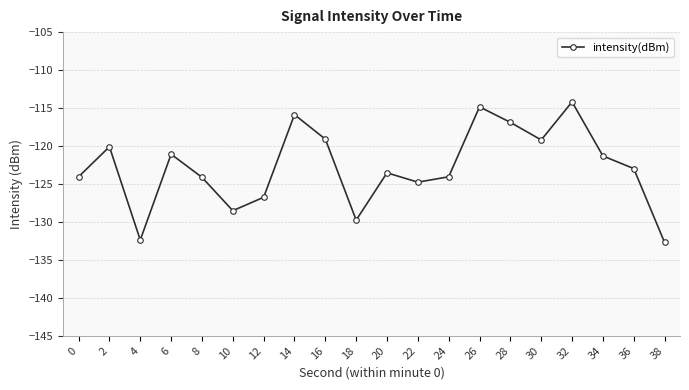

Count the number of categories in the chart.

20